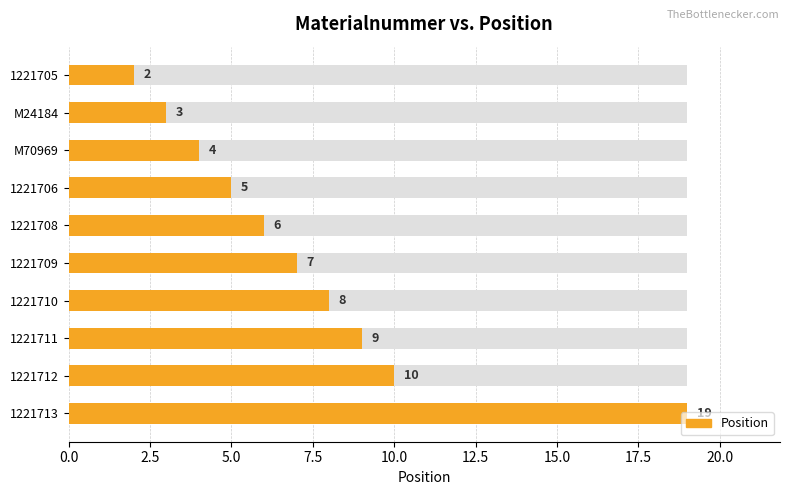

Are the bars grouped side by side (vs. stacked)?

No